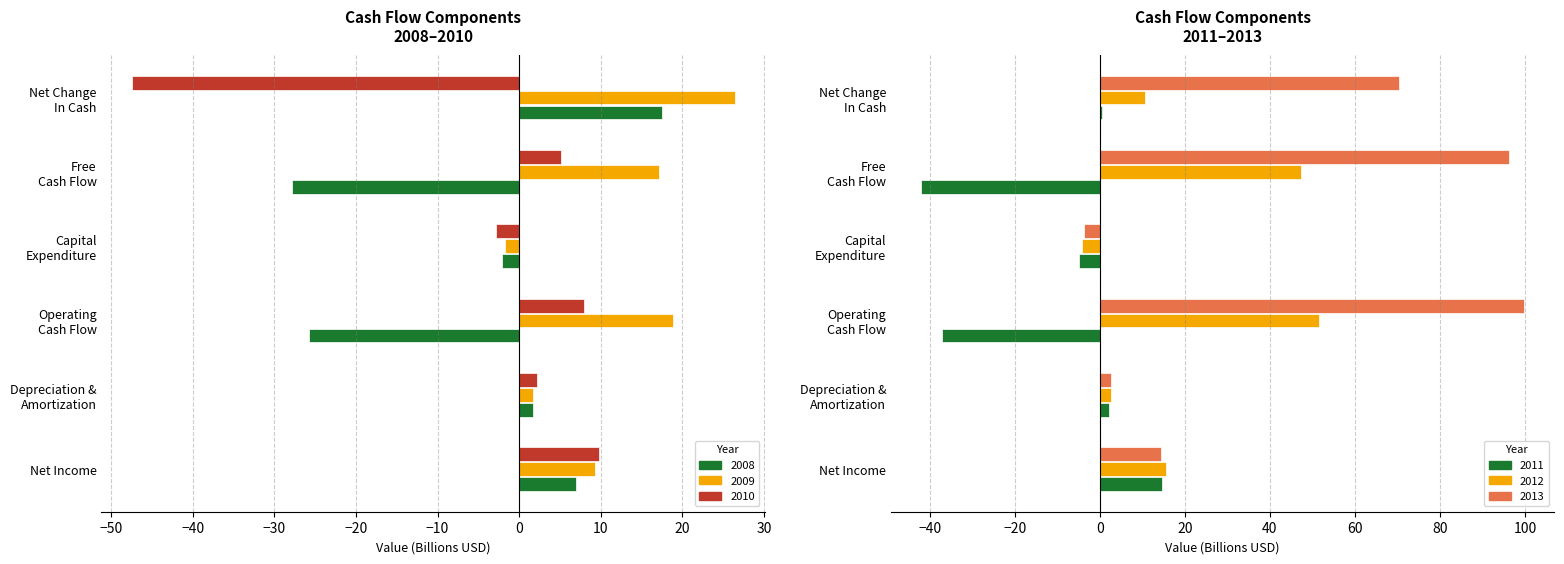

At which label is 2012 closest to 23?

Net Income